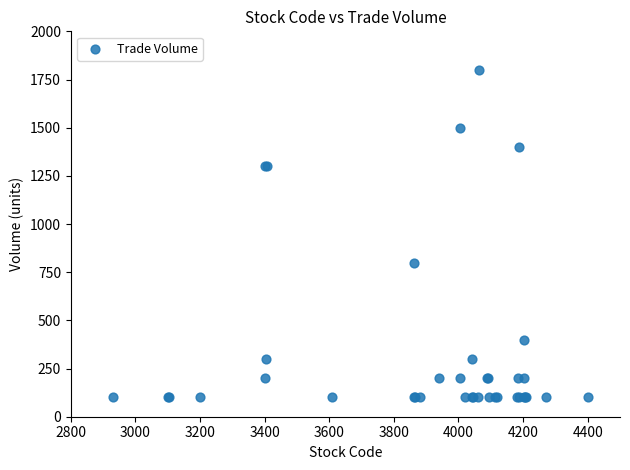

What Y value in the scatter plot is closest to 950?

800